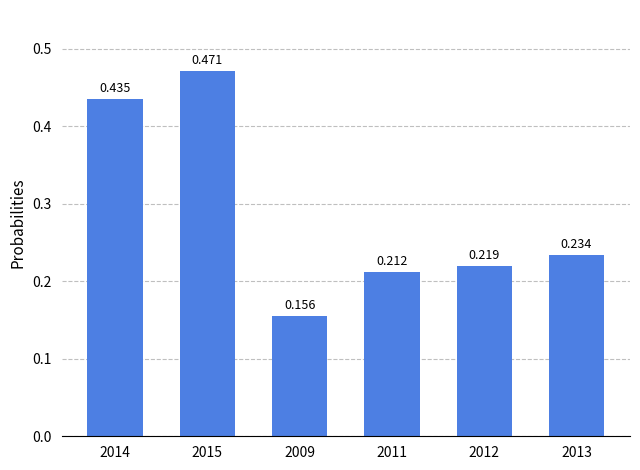

Reading left to right, extract all data points from this chart.

2014=0.4	2015=0.5	2009=0.2	2011=0.2	2012=0.2	2013=0.2